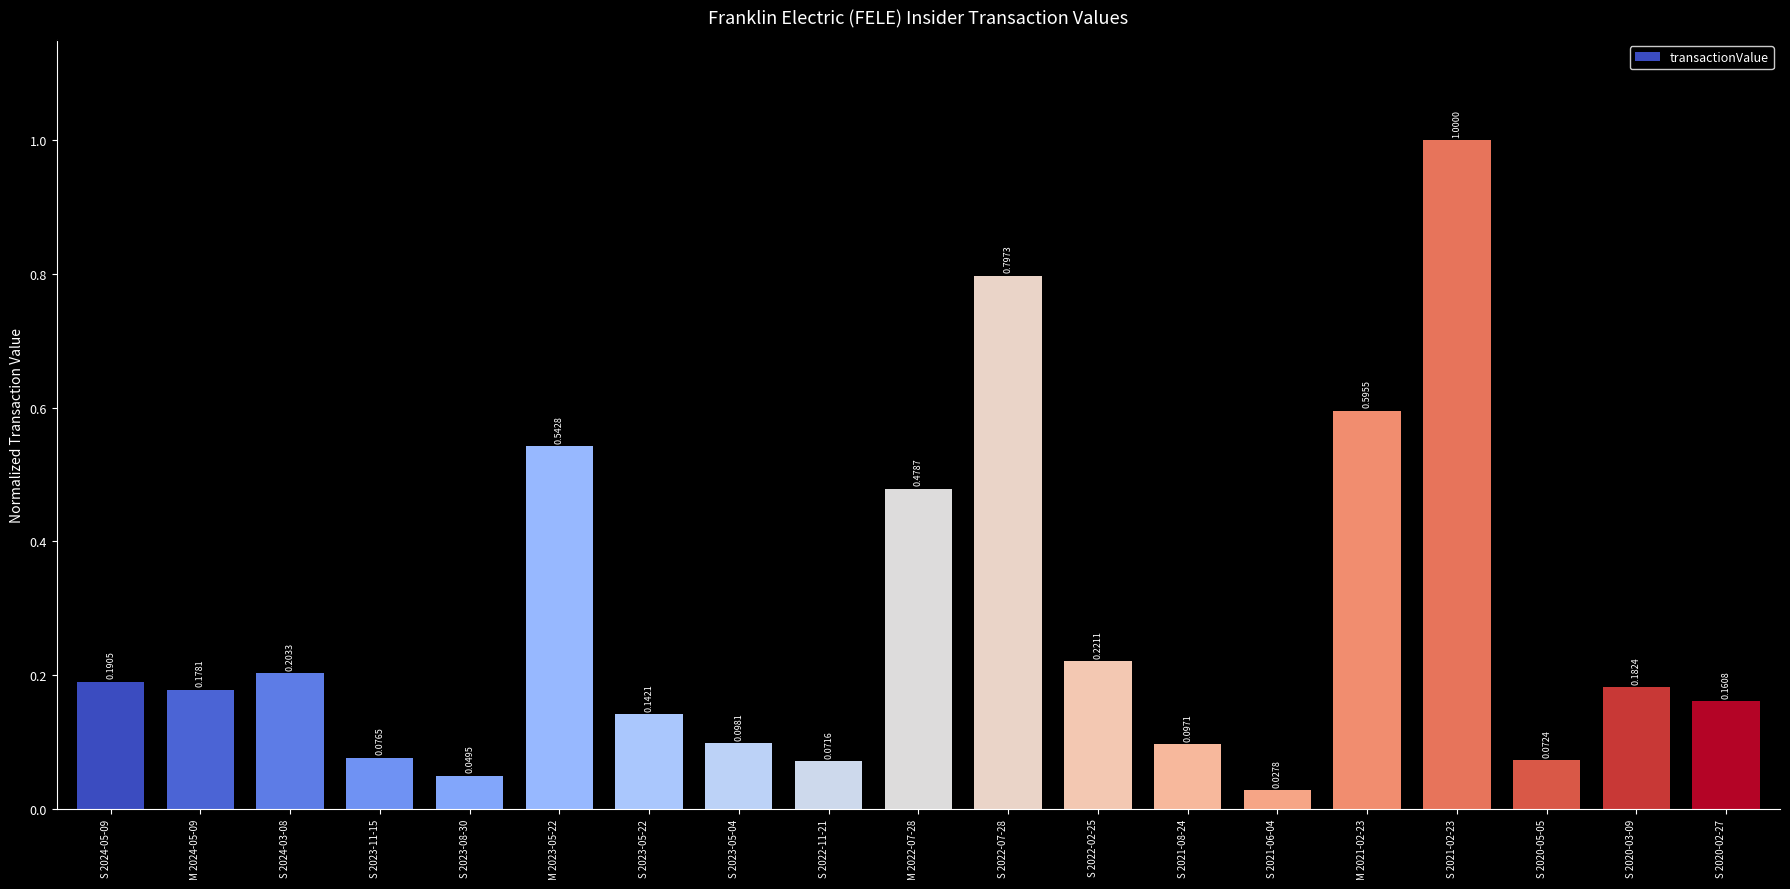

Which has a higher value, S 2022-11-21 or S 2022-02-25?

S 2022-02-25